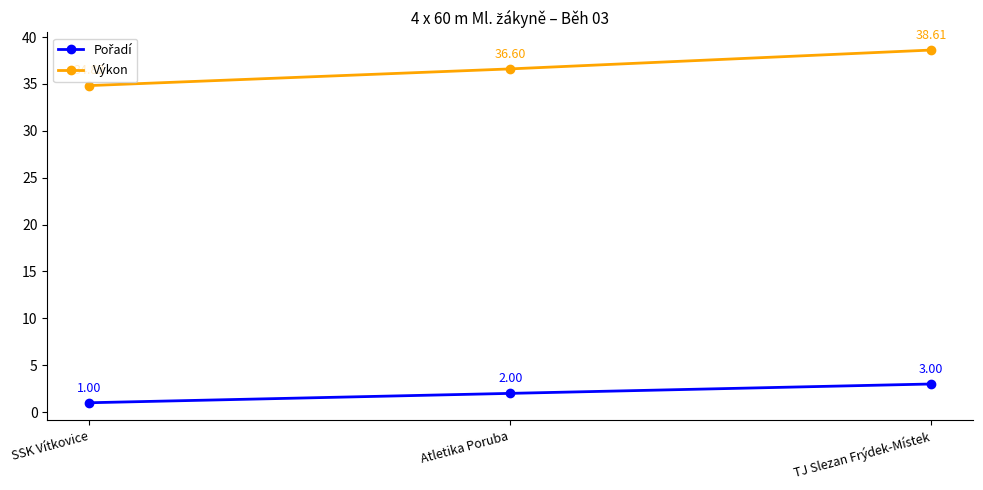

What position from the right is TJ Slezan Frýdek-Místek?

1